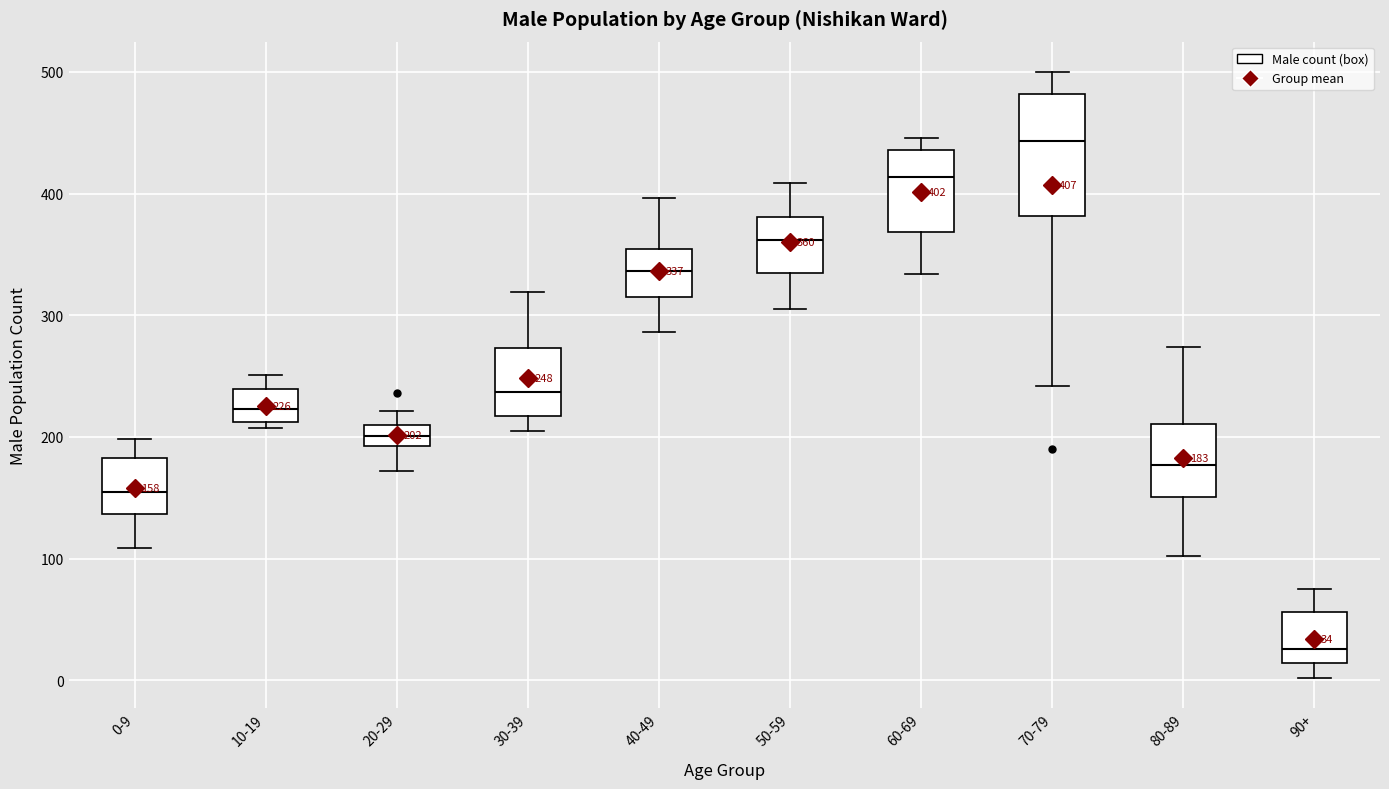

Which box's median line is the lowest?

90+